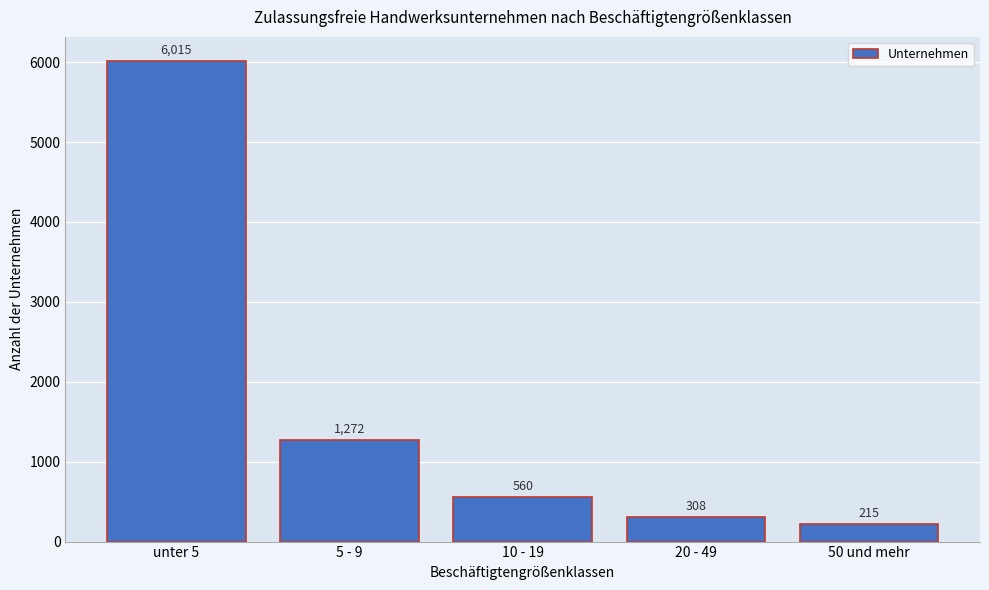

Reading left to right, transcribe all the data shown in this chart.

unter 5=6015	5 - 9=1272	10 - 19=560	20 - 49=308	50 und mehr=215